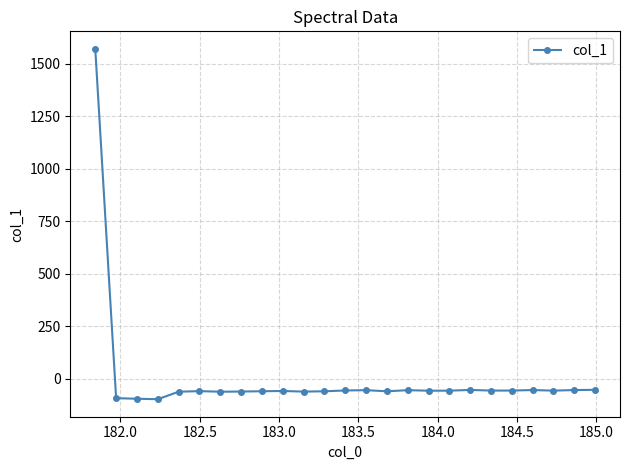

What is the value of the 3rd point from the left?

-94.9